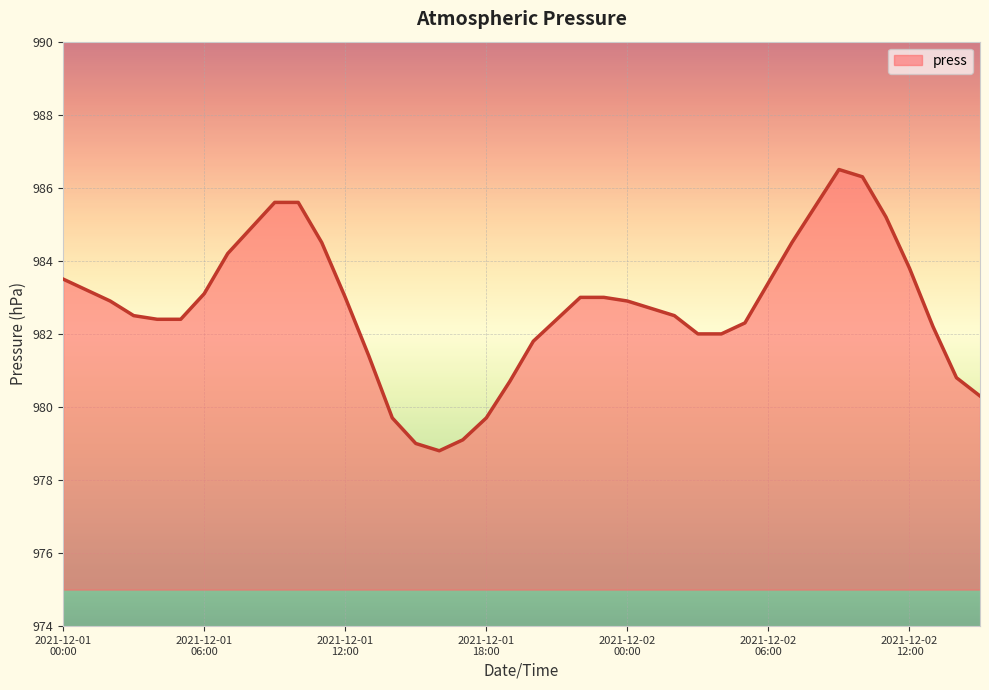

What is the difference between the maximum and minimum values?

7.7